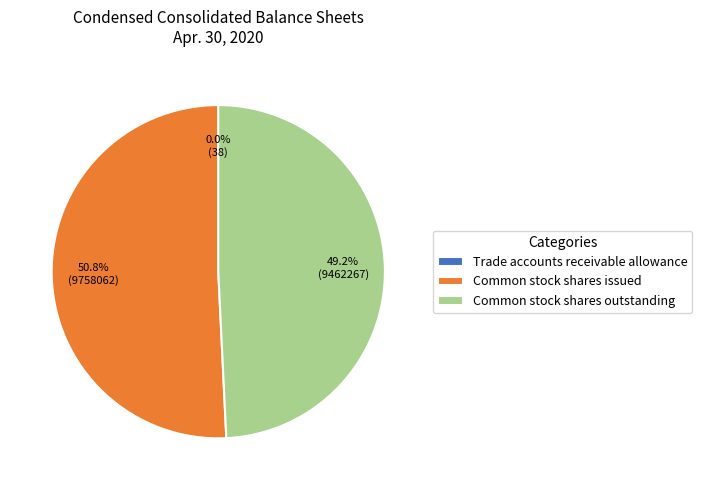

Which category has the biggest portion of the pie?

Common stock shares issued